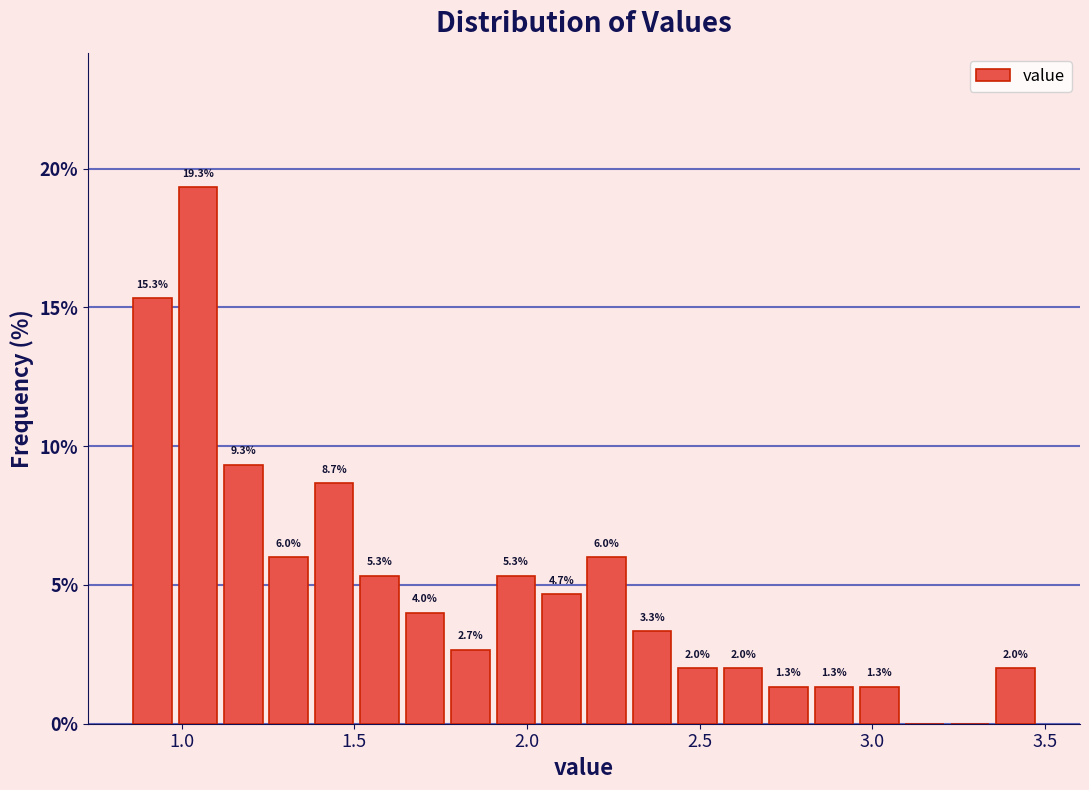

Around what value on the x-axis is the tallest bar? Give the approximate position of its centre, as read against the axis.

1.05